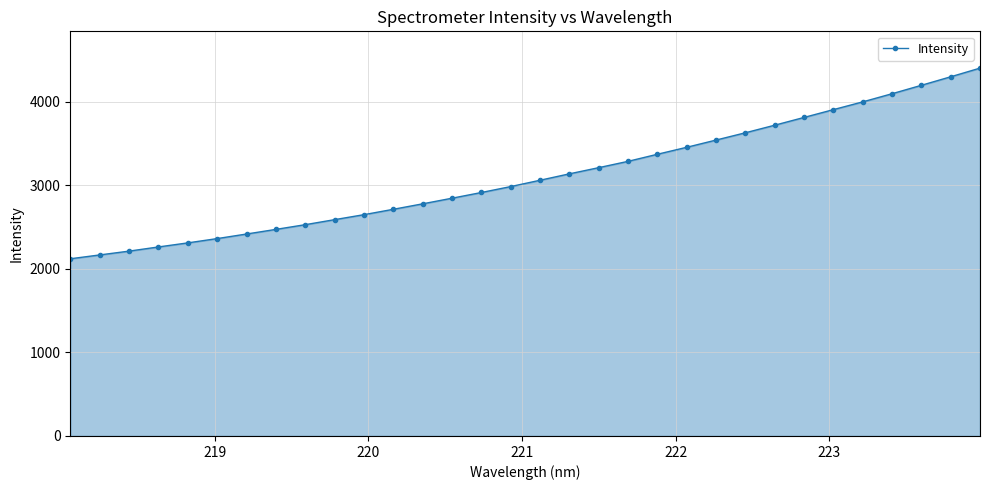

What is the greatest value displayed?

4403.0